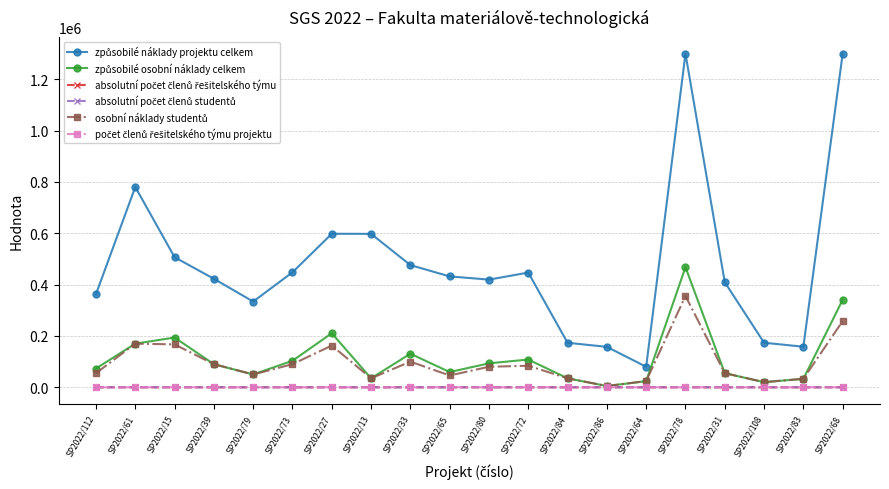

What is the label of the 16th point from the right?

SP2022/79